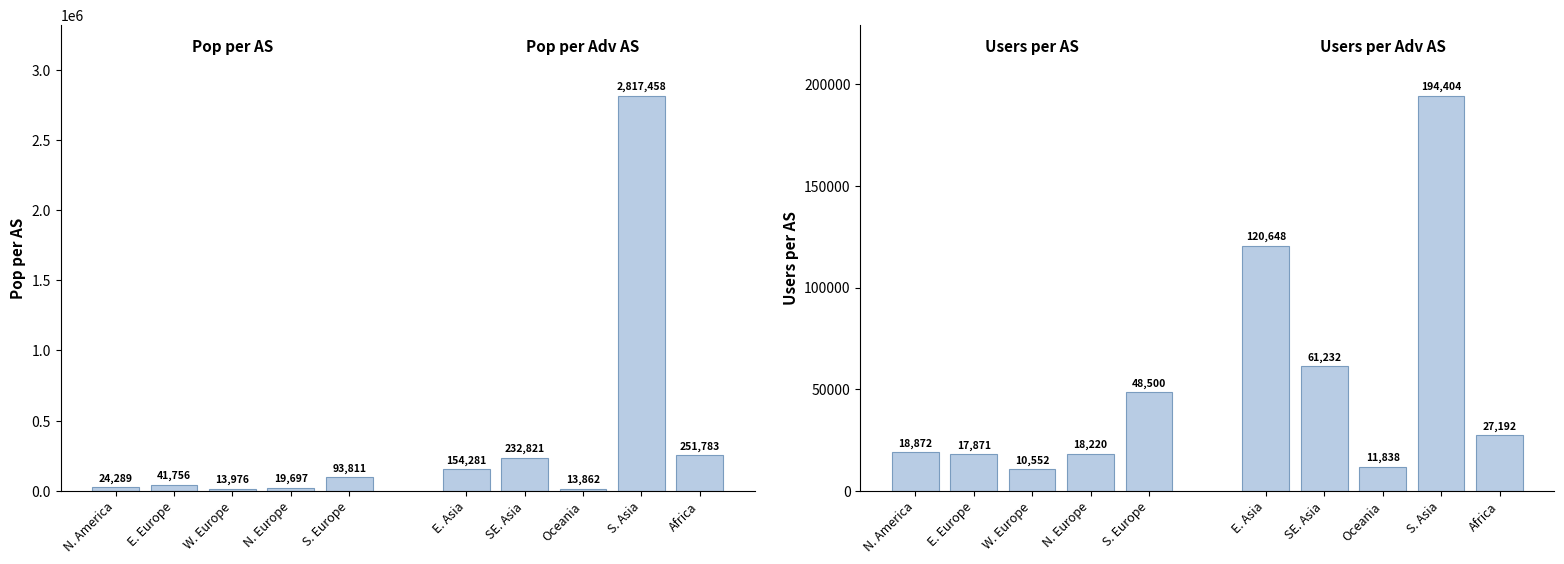

What is the highest value of the Pop per adv AS series?

2817458